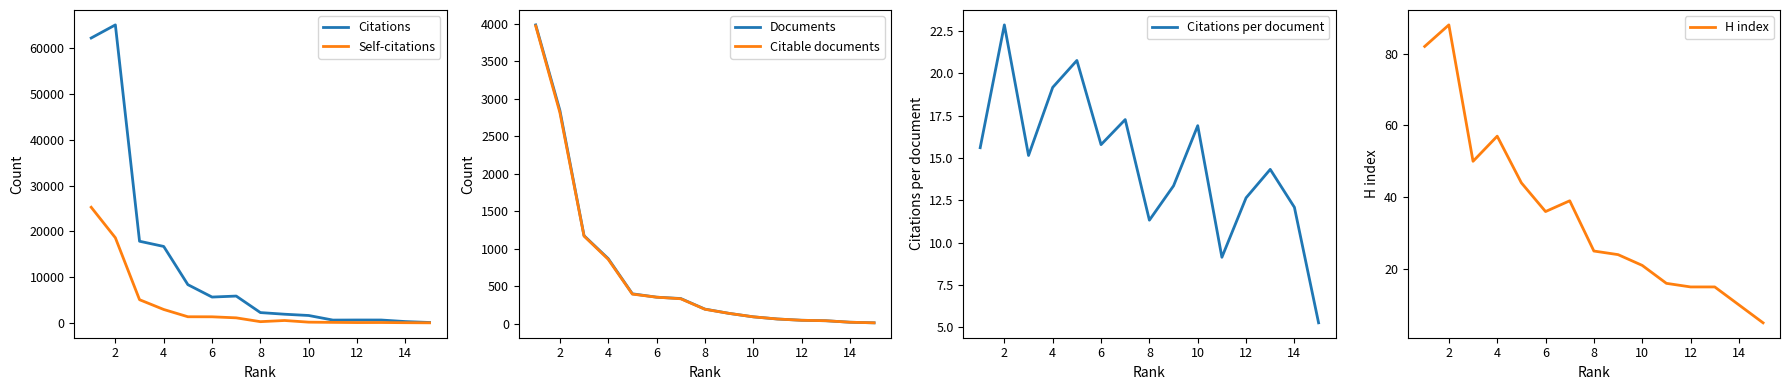

True or false: Documents and Citations per document cross at least once.

False